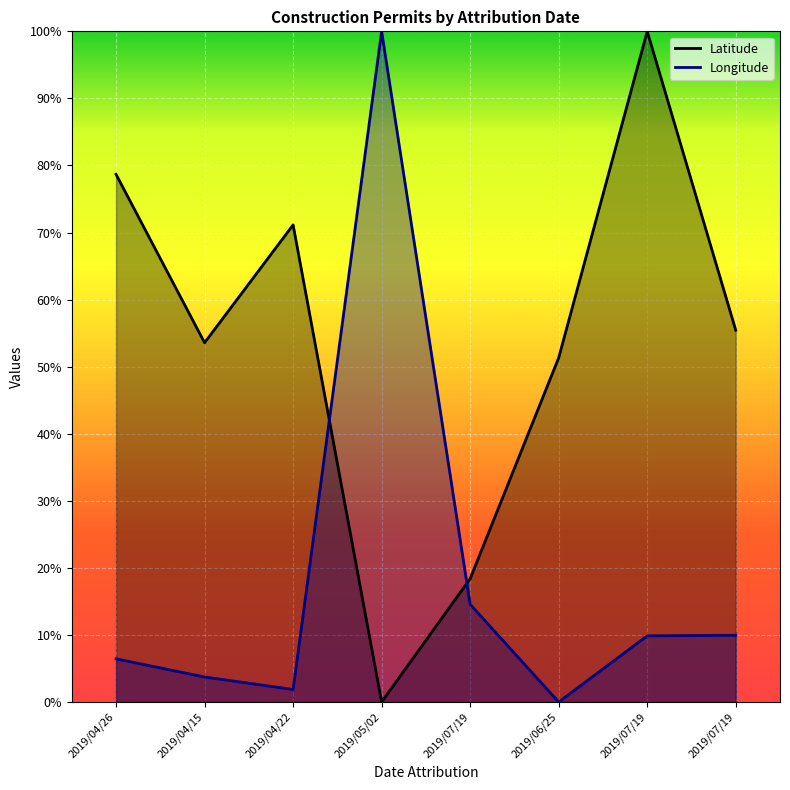

What is the sum of the Latitude values at 2019/07/19 and 2019/06/25?

106.8